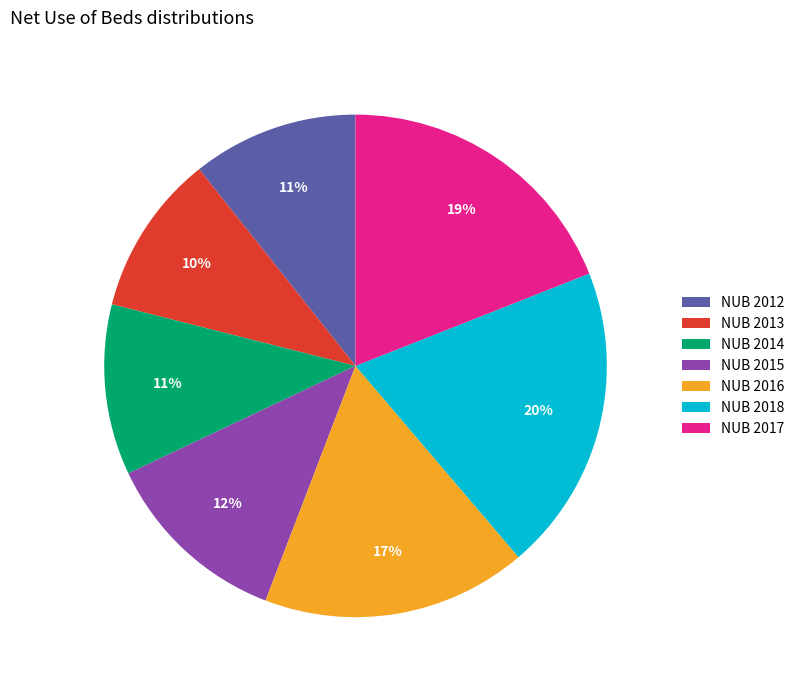

Which category has the biggest portion of the pie?

NUB 2018